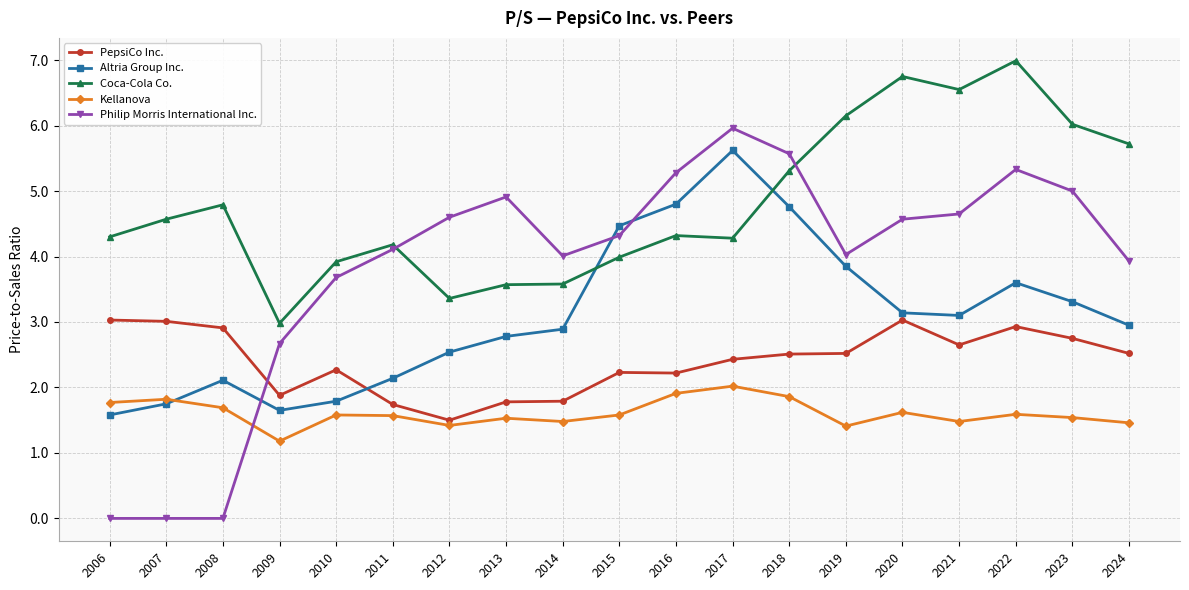

Count the number of categories in the chart.

19